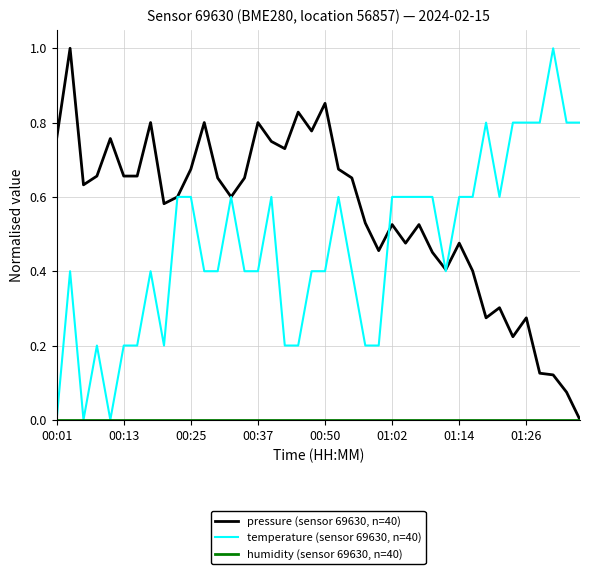

What is the greatest value displayed?

1.0